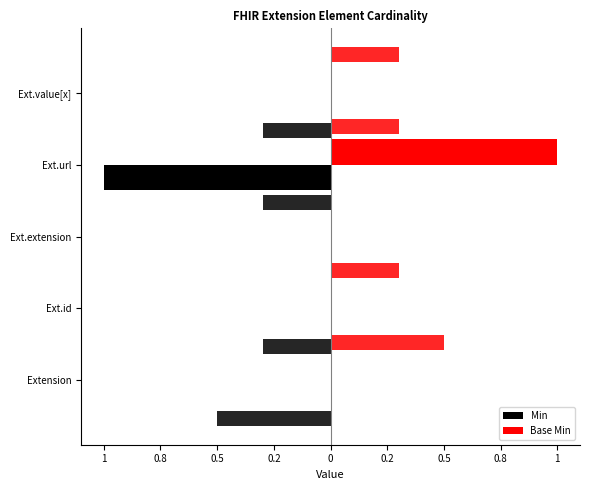

Which series has the largest total across all categories?

Base Min